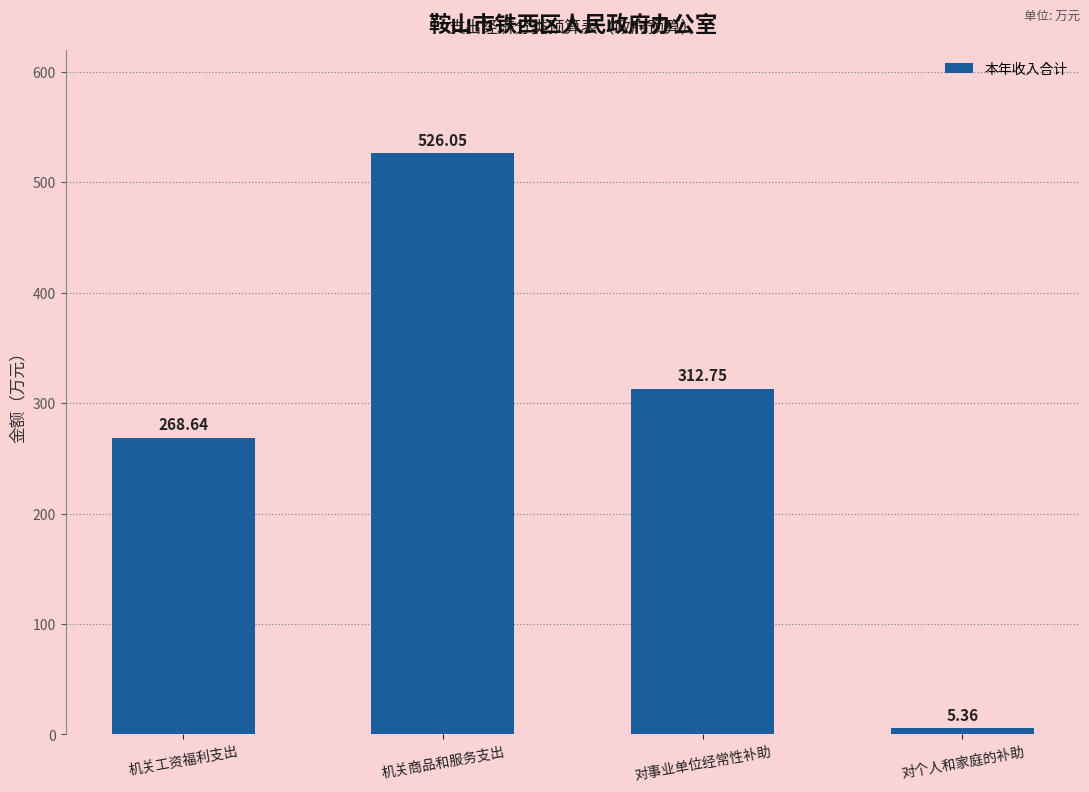

What position from the right is 机关工资福利支出?

4